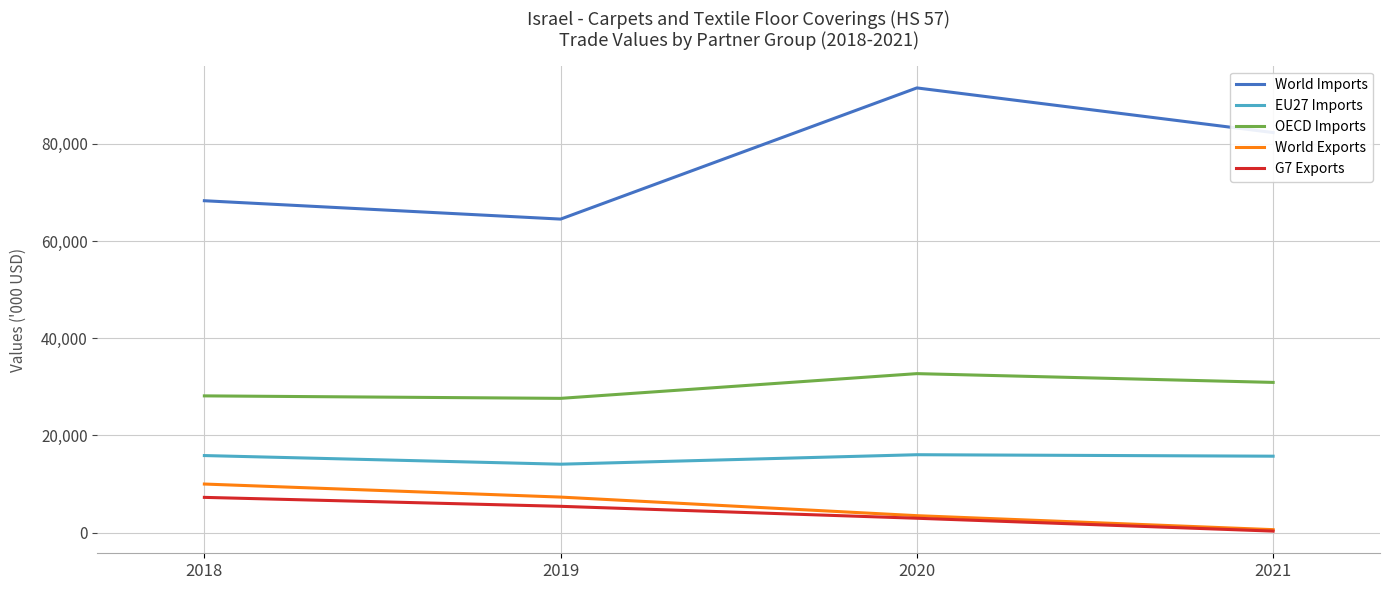

What is the average value of the World Exports series?

5347